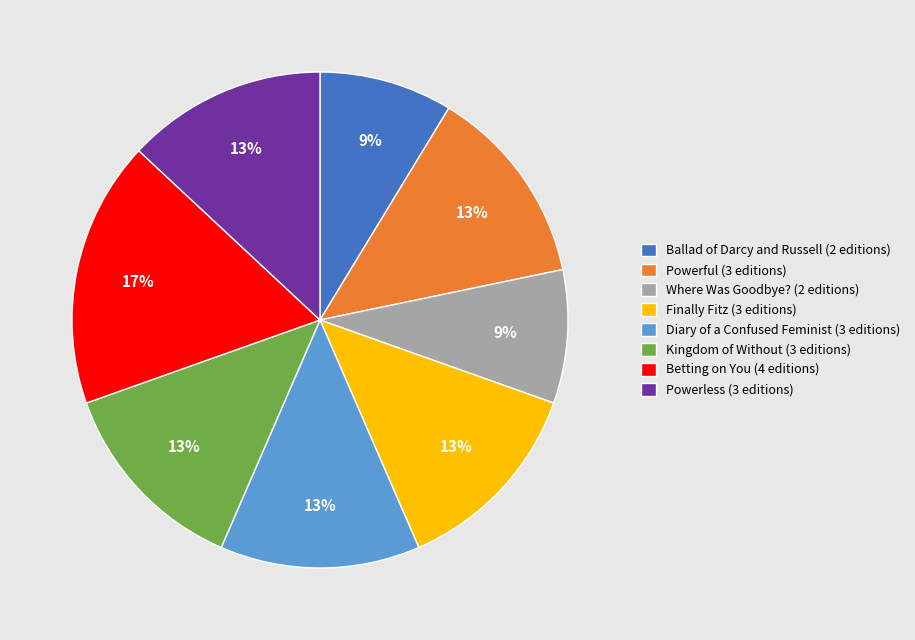

How many segments does this pie chart have?

8